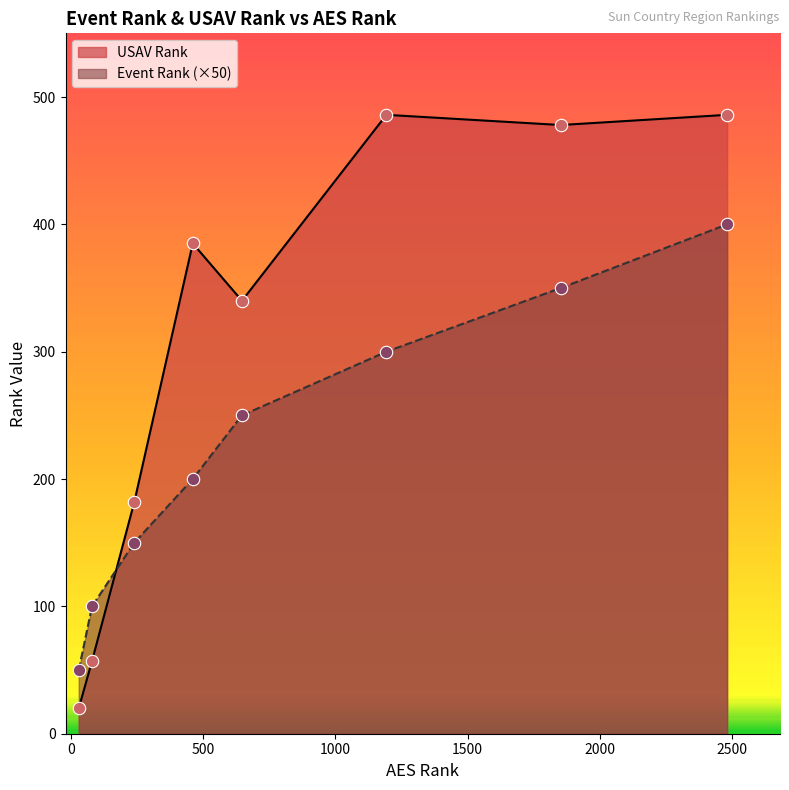

At which category is the sum across all series the highest?

2481